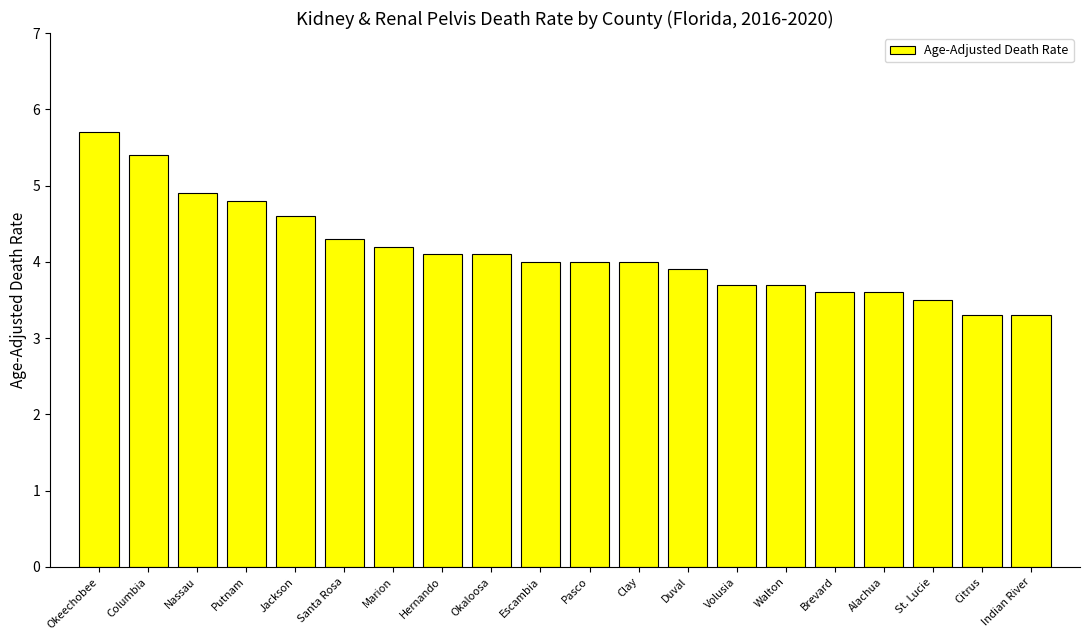

What is the label of the 19th bar from the right?

Columbia